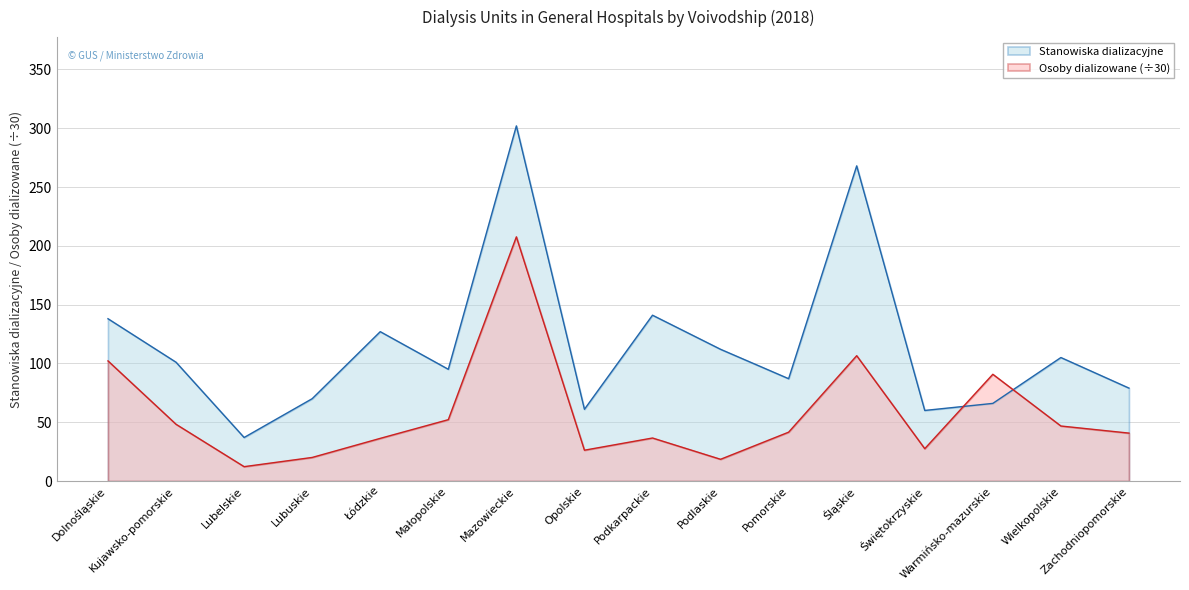

After their last crossing, which series has the higher values: Osoby dializowane or Stanowiska dializacyjne?

Stanowiska dializacyjne